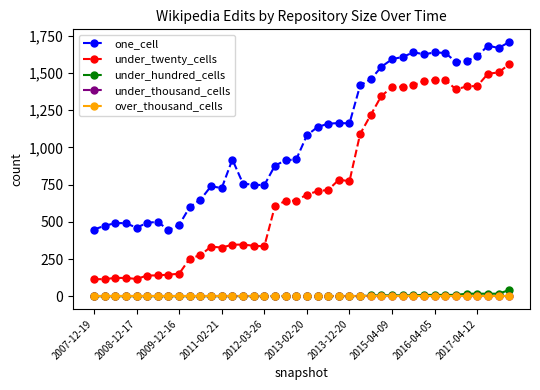

What is the greatest value displayed?

1707